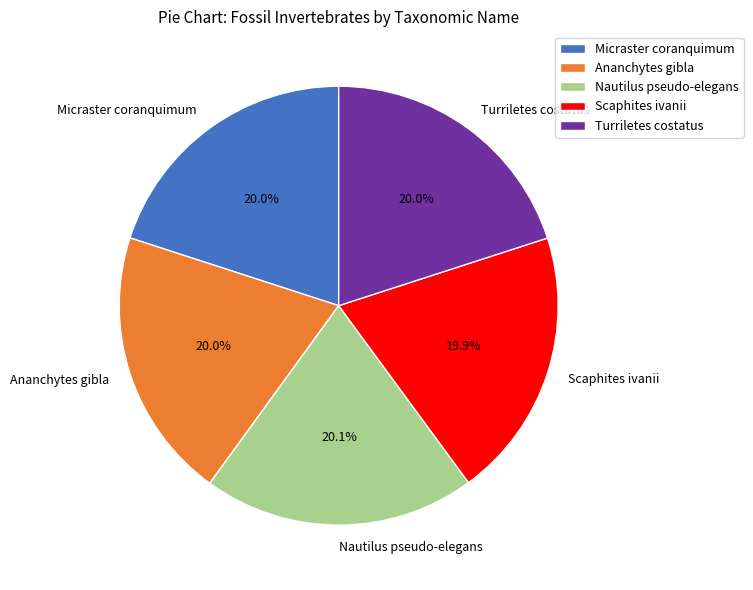

What percentage is the Micraster coranquimum slice, to the nearest percent?

20%